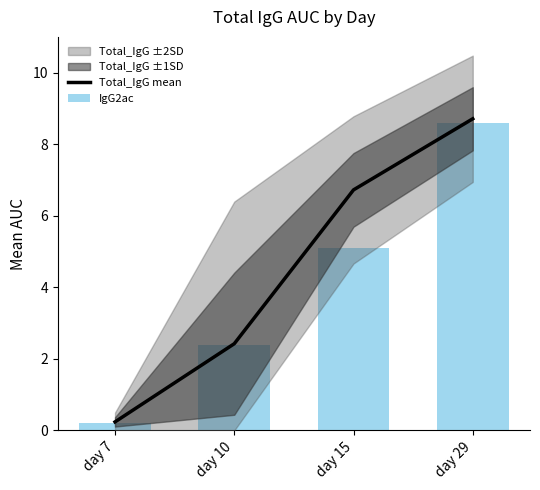

What is the average value of the Total_IgG mean series?

4.5